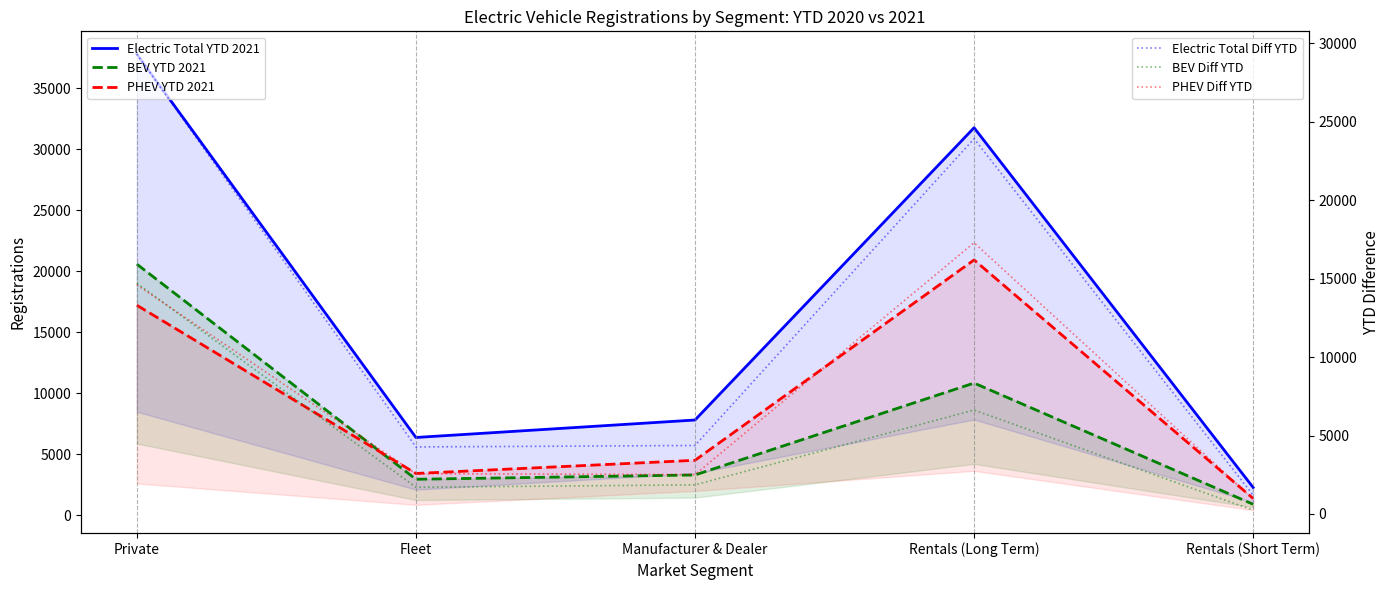

What is the total value across all series at Rentals (Long Term)?

111394